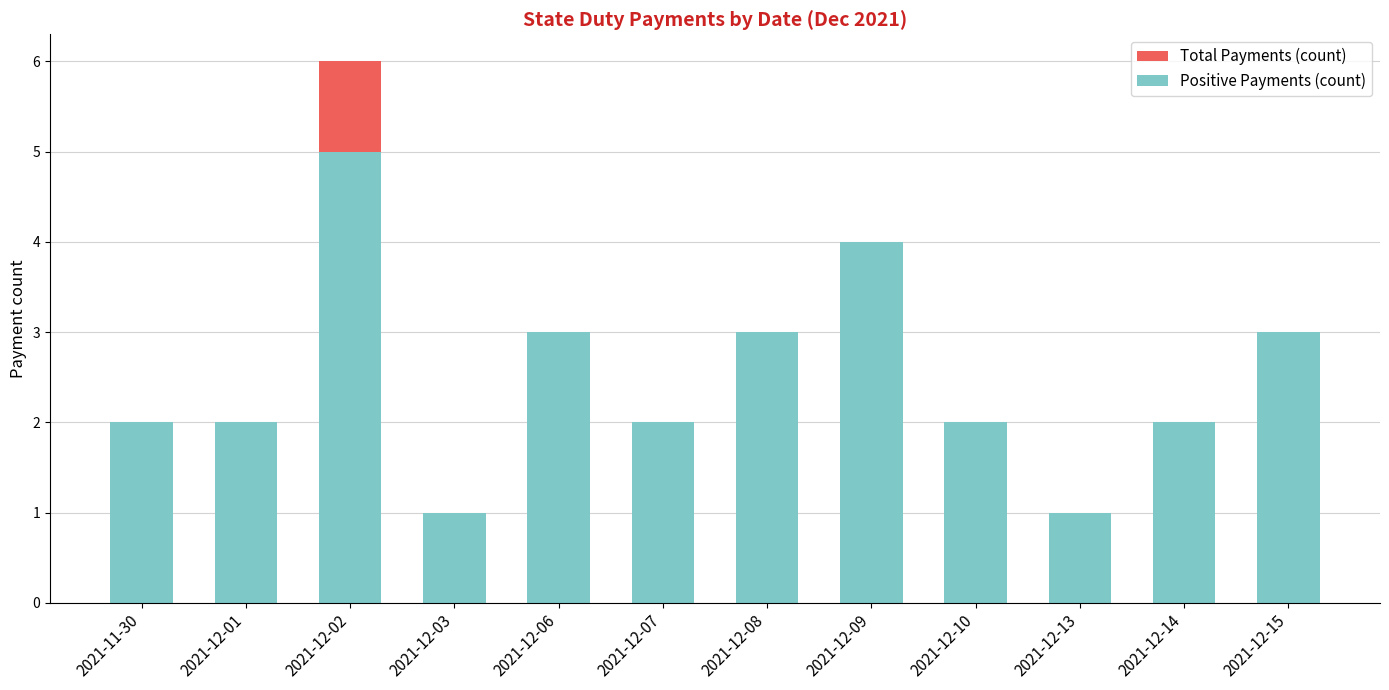

How many bars are there in each group?

2